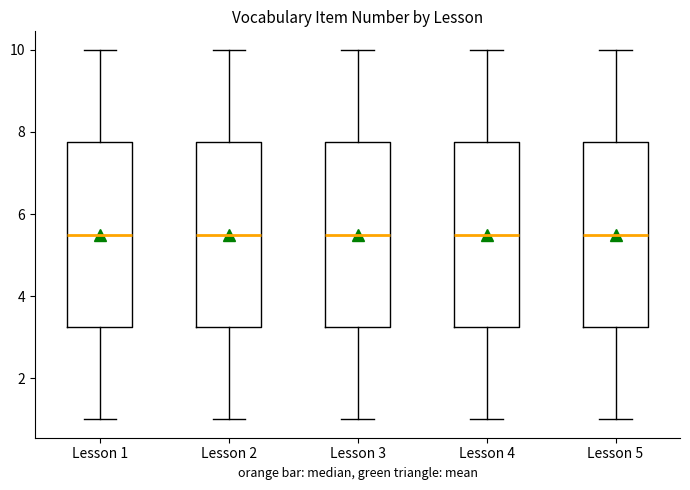

Where is the upper edge of the box for Lesson 5 on the y-axis? The values are not printed on the chart, so give them approximately, as read against the axis.

7.8